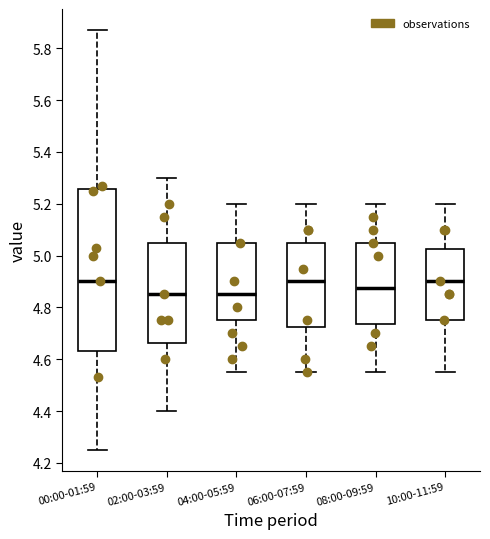

Where is the lower edge of the box for 06:00-07:59 on the y-axis? The values are not printed on the chart, so give them approximately, as read against the axis.

4.72